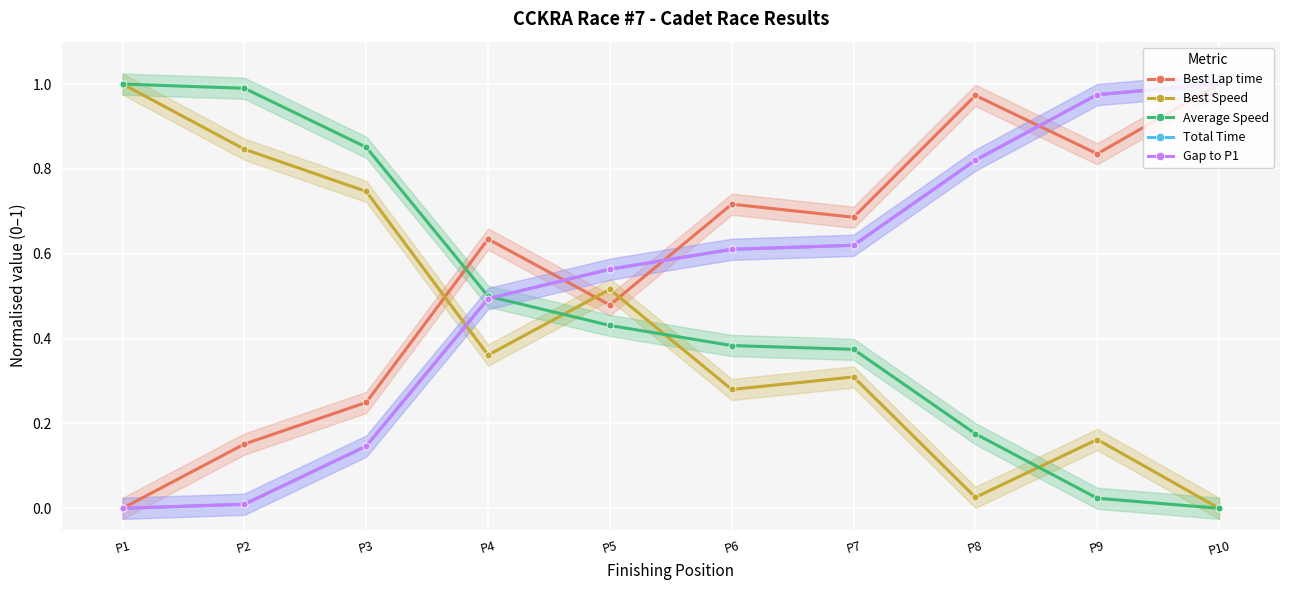

Is this an area chart (filled region under the line)?

No